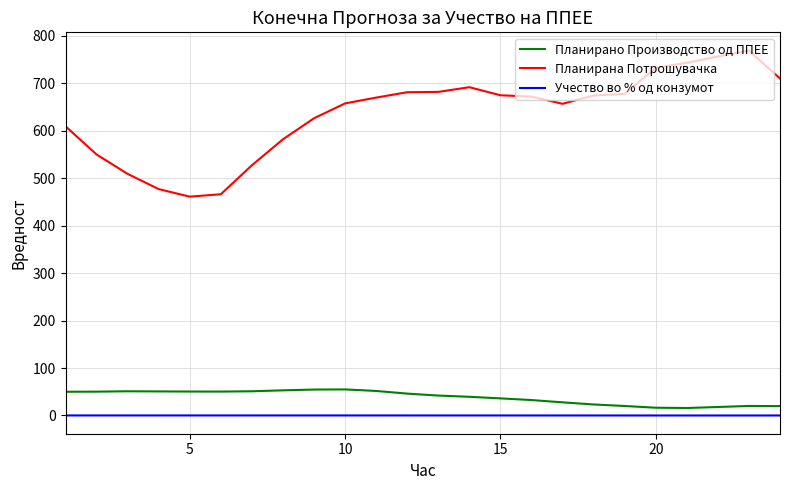

What is the highest value of the Планирано Производство од ППЕЕ series?

54.9